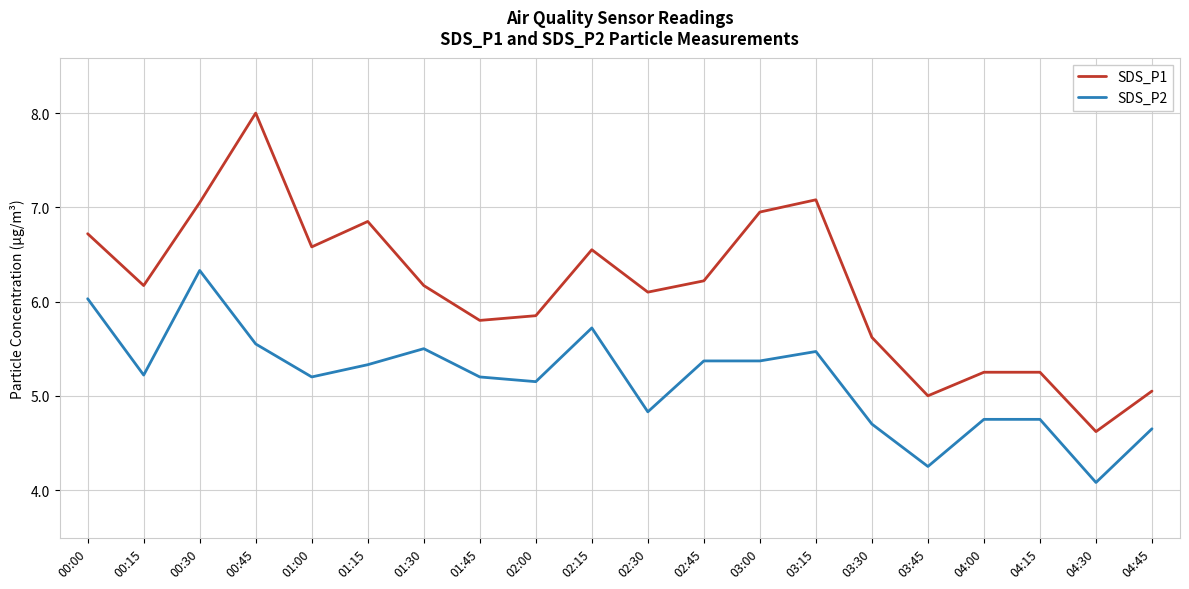

Where is the first local minimum for SDS_P2?

00:15